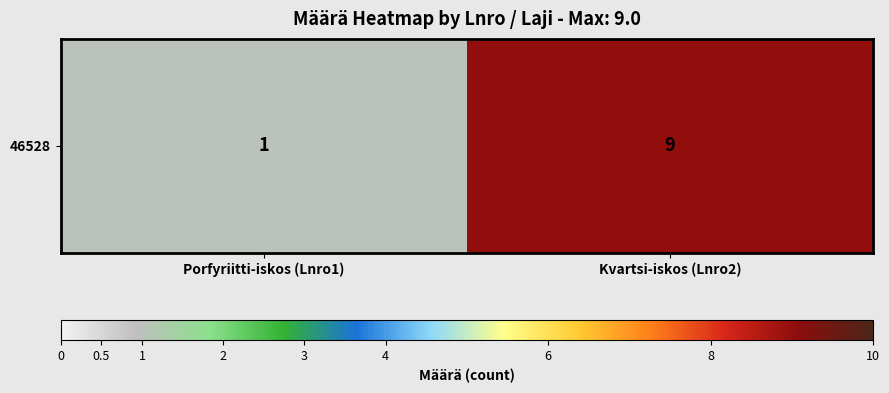

Where is the data nearest to the value 5?

Porfyriitti-iskos (Lnro1)